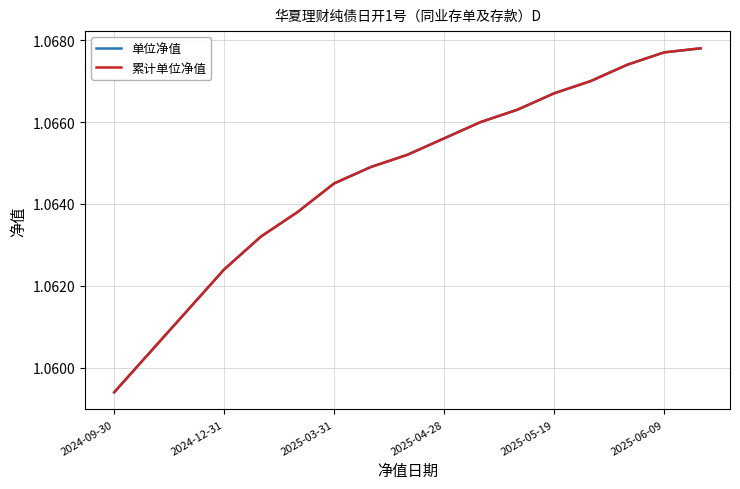

True or false: 单位净值 has more than 1 points higher than both neighbors.

False